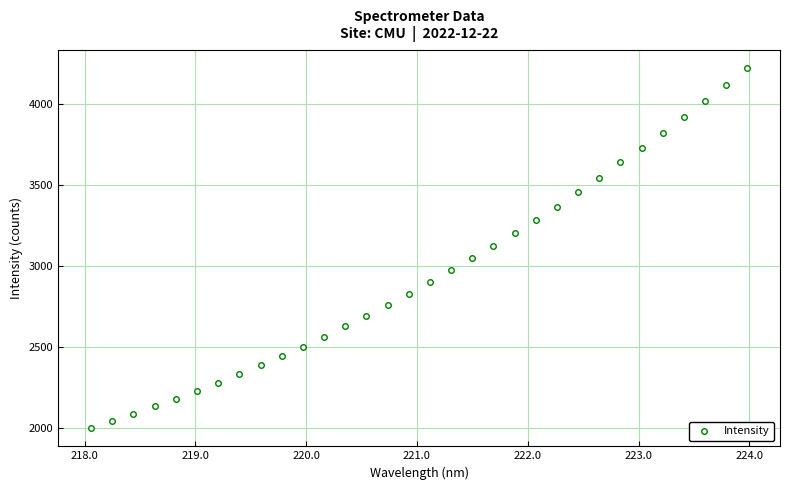

What is the range of Y values (max minus min)?

2223.0